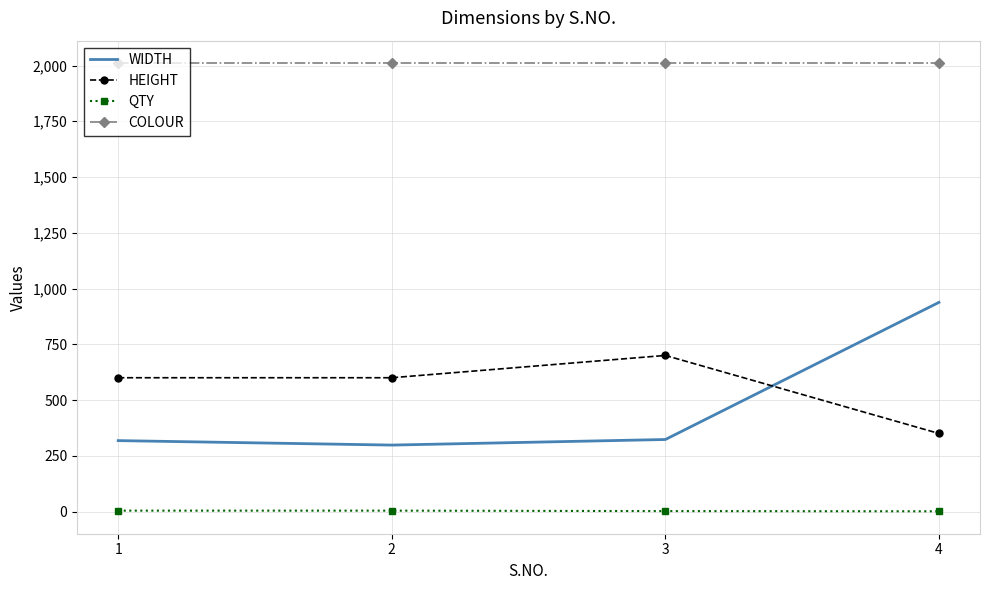

What is the difference between the maximum and minimum values in the WIDTH series?

640